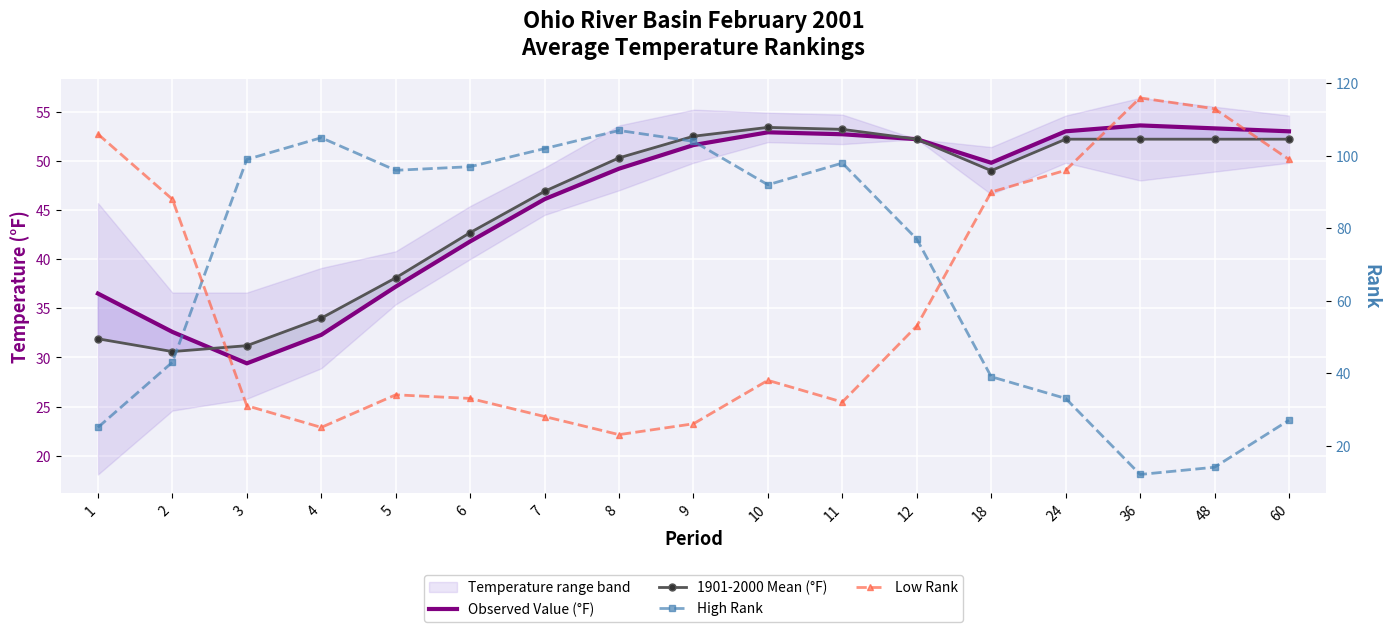

Is it true that High Rank equals 25.0 at 1?

True